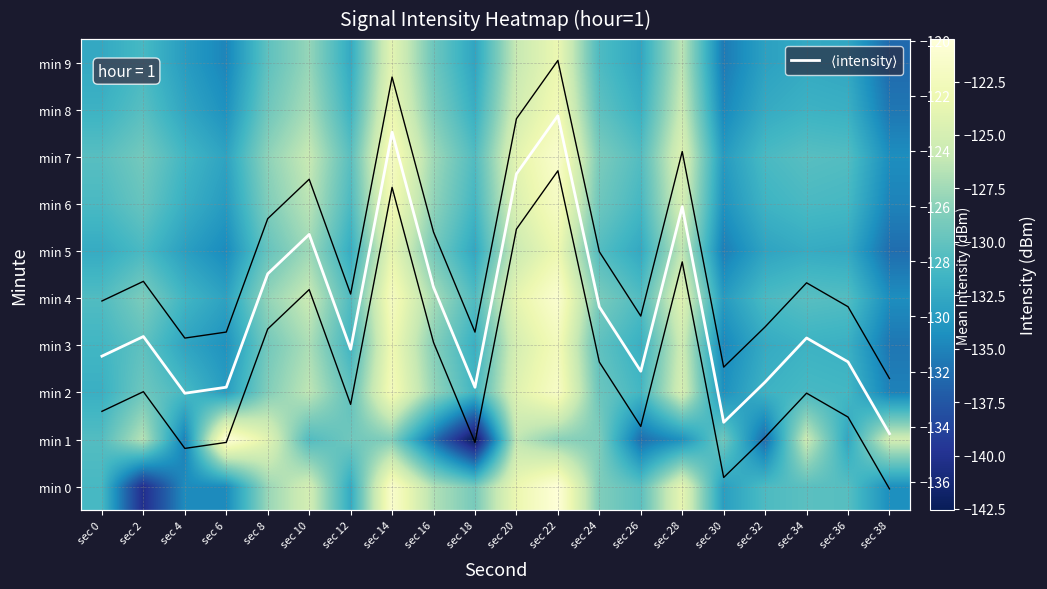

What is the difference between the highest and lowest values at sec 30?

6.1